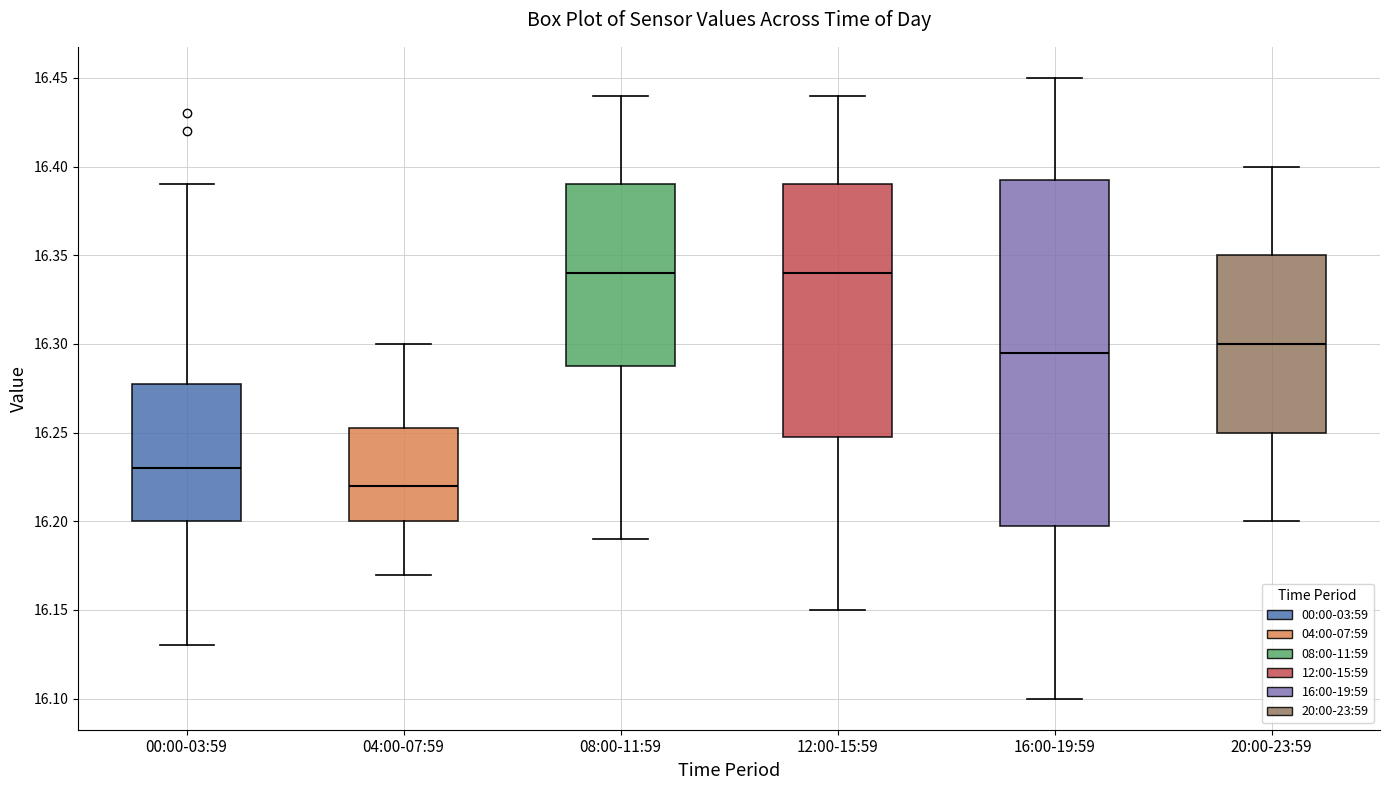

Comparing the boxes themselves (not the whiskers), which one is the tallest?

16:00-19:59